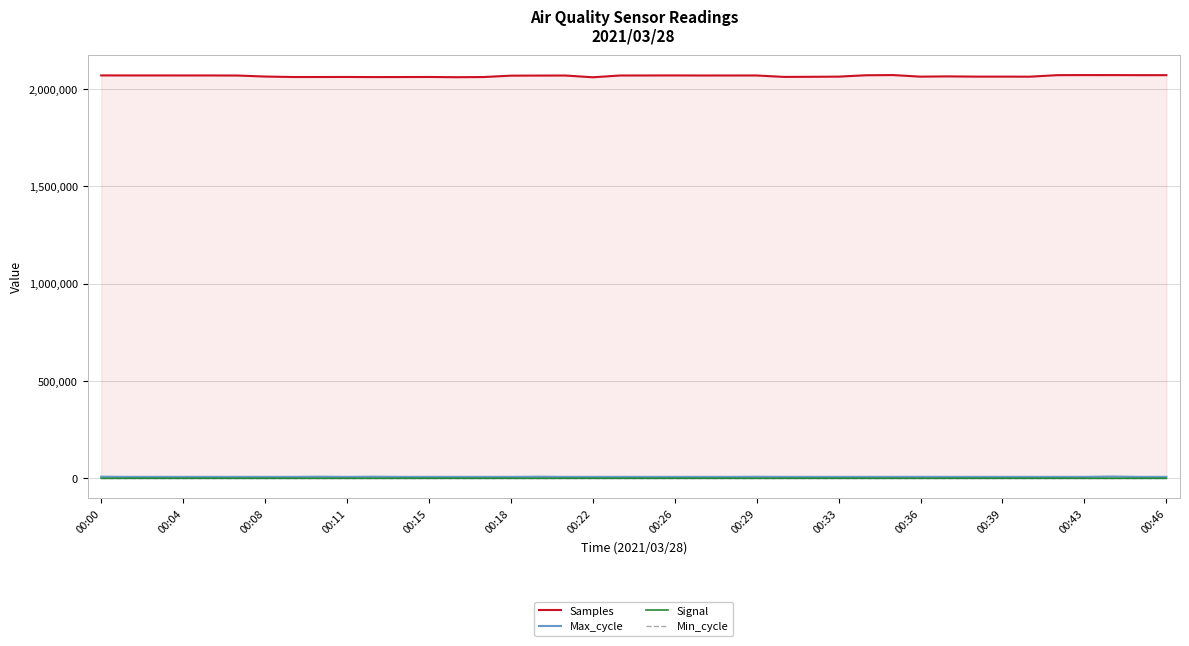

True or false: Signal and Samples intersect in this chart.

False